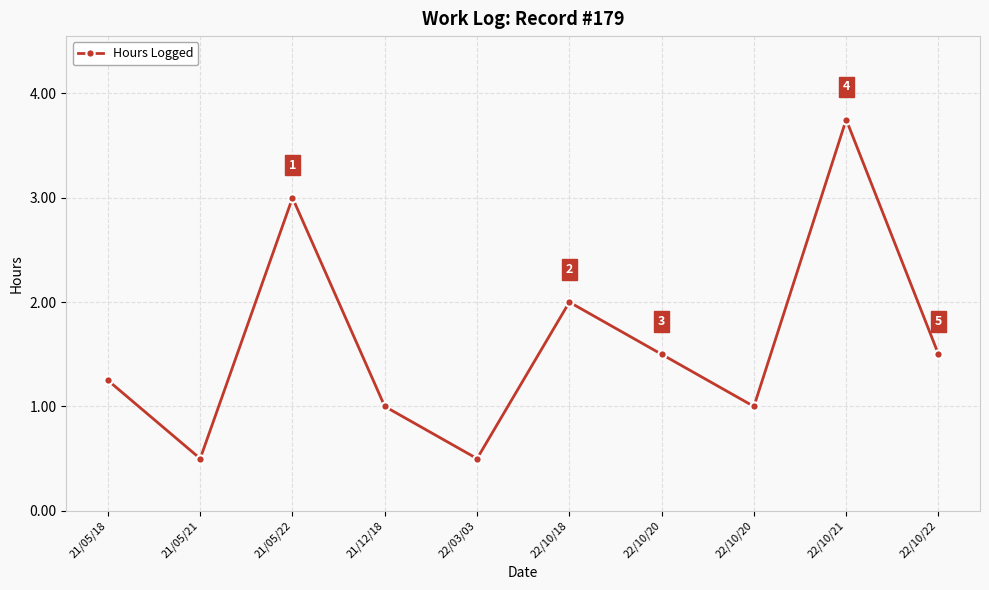

At which label is the value closest to 2?

22/10/18